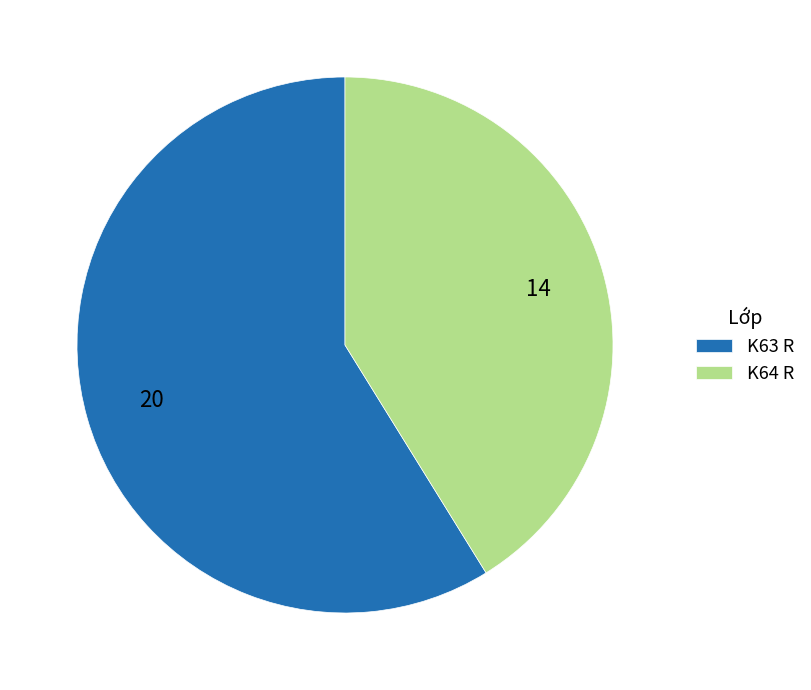

Does K63 R account for over 50% of the chart?

Yes